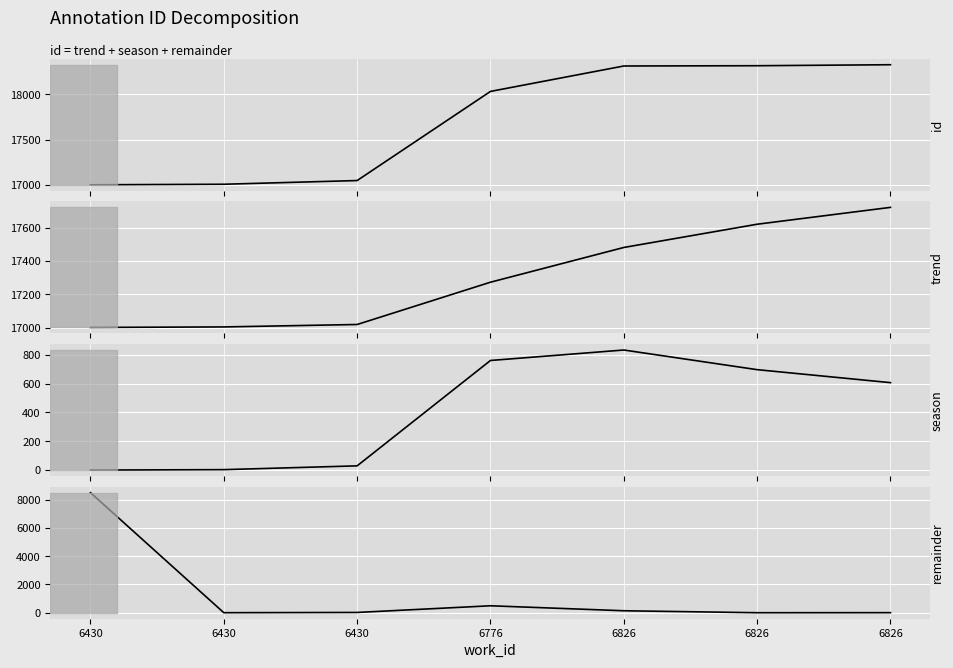

Reading right to left, transcribe all the data shown in this chart.

id: 18328.0	18317.0	18314.0	18033.0	17048.0	17007.0	17001.0
trend: 17721.1	17620.0	17480.6	17272.2	17018.7	17004.0	17001.0
season: 606.9	697.0	833.4	760.8	29.3	3.0	0.0
remainder: 5.5	1.5	140.5	492.5	20.5	3.0	8500.5